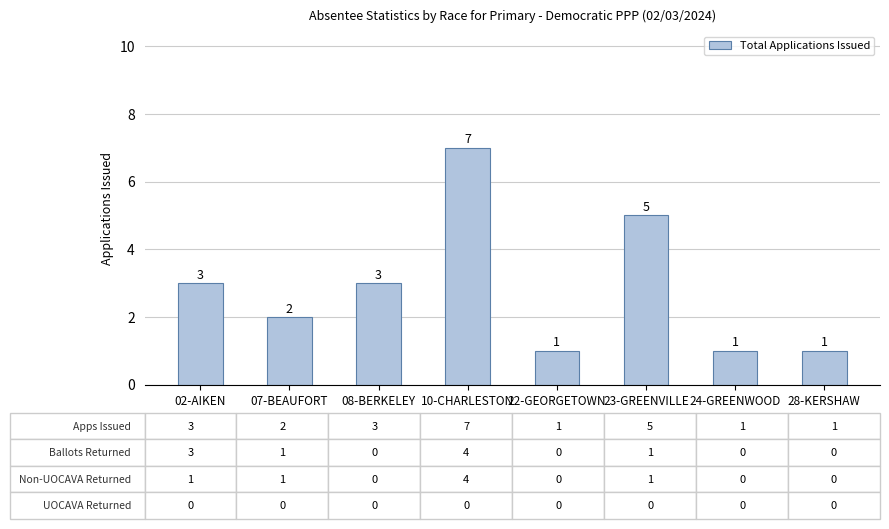

Is it true that the value at 23-GREENVILLE is 7?

False